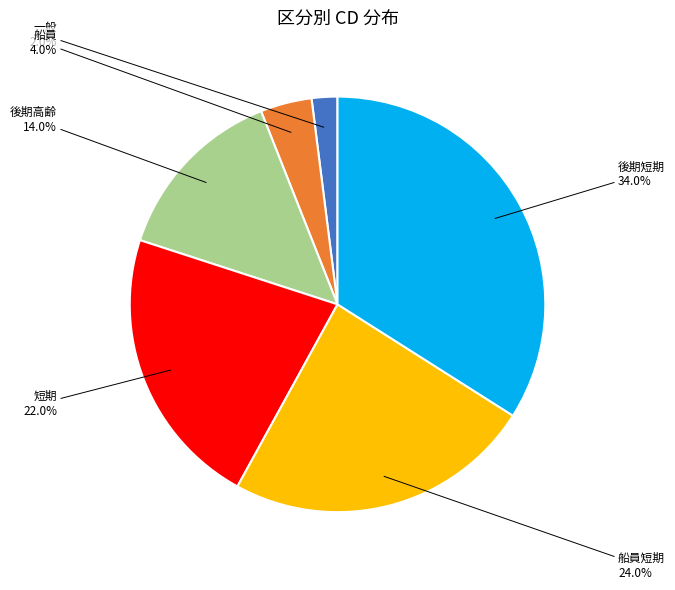

What percentage is the 一般 slice, to the nearest percent?

2%